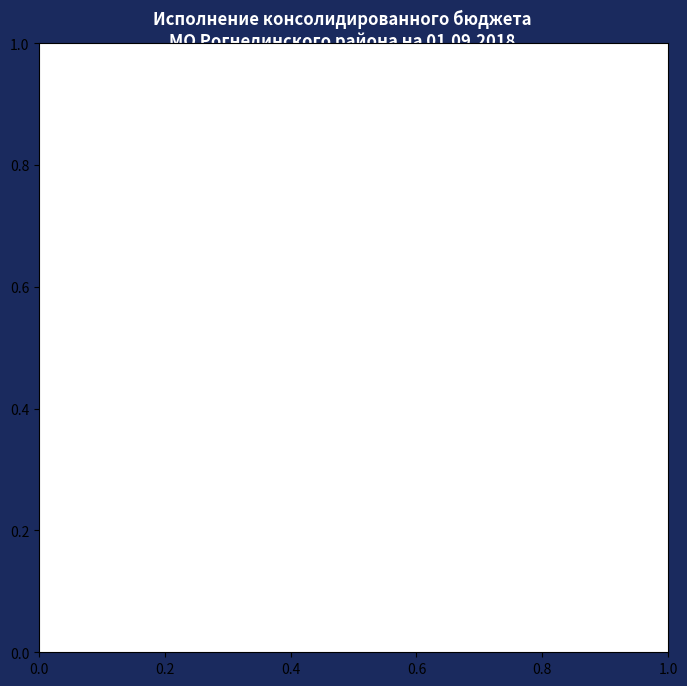

Is there any slice that represents more than half of the pie?

Yes